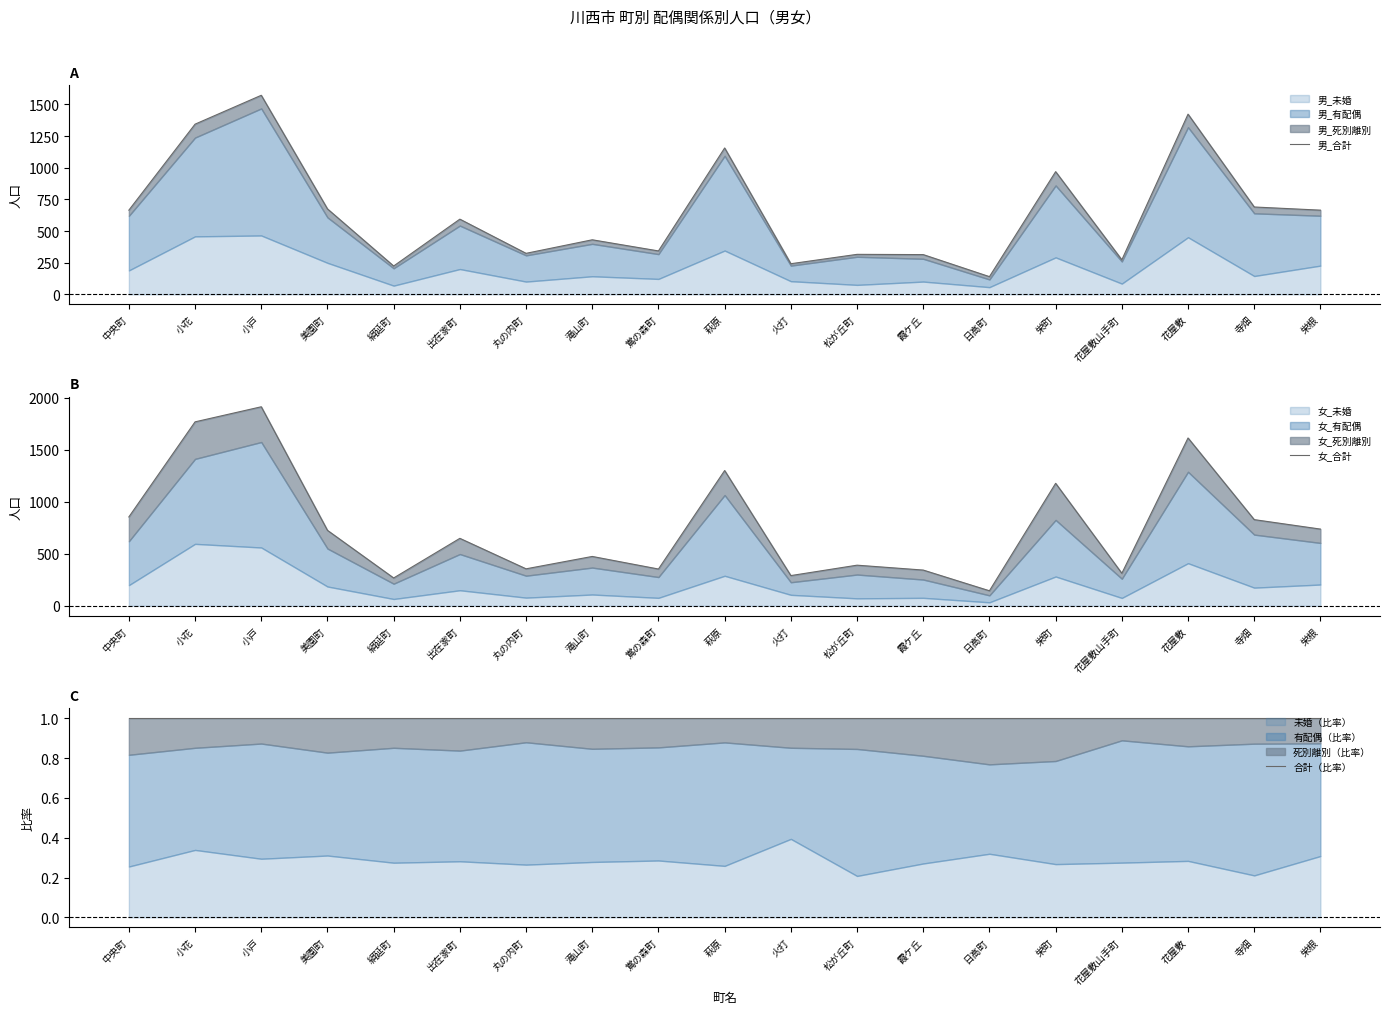

Reading right to left, extract all data points from this chart.

男_合計: 栄根=665.0	寺畑=690.0	花屋敷=1423.0	花屋敷山手町=273.0	栄町=969.0	日高町=140.0	霞ケ丘=314.0	松が丘町=316.0	火打=242.0	萩原=1156.0	鴬の森町=343.0	滝山町=431.0	丸の内町=324.0	出在家町=594.0	絹延町=224.0	美園町=675.0	小戸=1572.0	小花=1344.0	中央町=665.0
女_合計: 栄根=738.0	寺畑=829.0	花屋敷=1614.0	花屋敷山手町=313.0	栄町=1178.0	日高町=145.0	霞ケ丘=344.0	松が丘町=391.0	火打=291.0	萩原=1301.0	鴬の森町=354.0	滝山町=475.0	丸の内町=356.0	出在家町=649.0	絹延町=268.0	美園町=726.0	小戸=1914.0	小花=1769.0	中央町=855.0
合計（比率）: 栄根=1.0	寺畑=1.0	花屋敷=1.0	花屋敷山手町=1.0	栄町=1.0	日高町=1.0	霞ケ丘=1.0	松が丘町=1.0	火打=1.0	萩原=1.0	鴬の森町=1.0	滝山町=1.0	丸の内町=1.0	出在家町=1.0	絹延町=1.0	美園町=1.0	小戸=1.0	小花=1.0	中央町=1.0